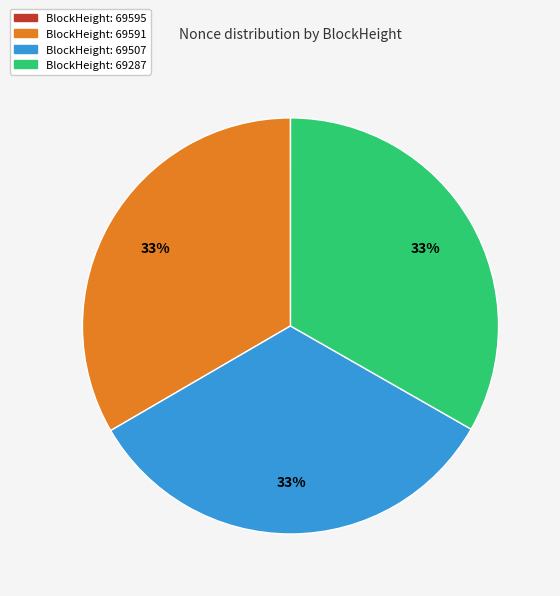

To the nearest percent, what is the average slice percentage?

25%